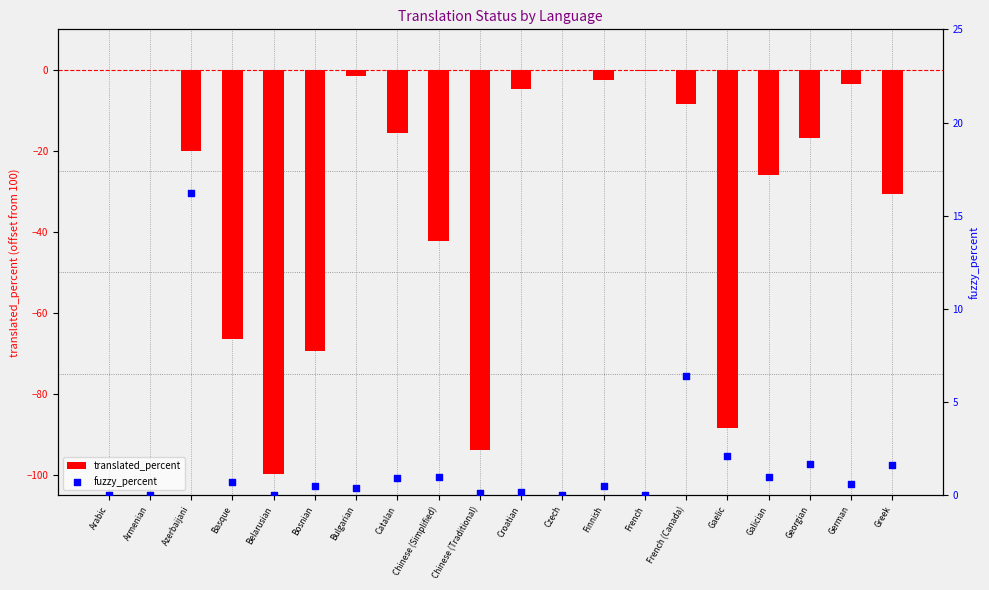

What are all the series names shown in the legend?

translated_percent, fuzzy_percent